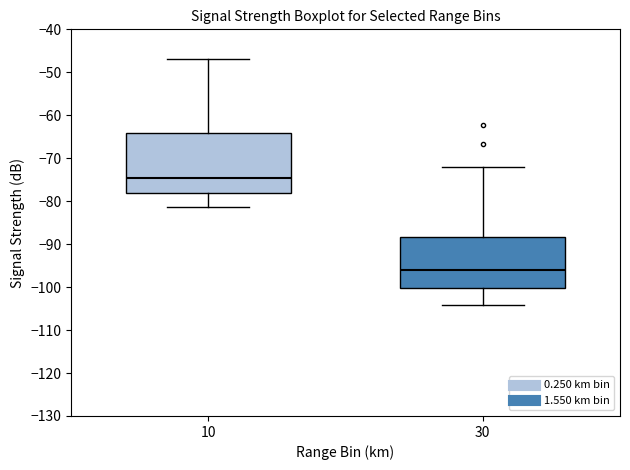

Reading left to right, read every box against the y-axis: the position of its median line, the range the box covers, and the ends of its whiskers. The values are not printed on the chart, so give them approximately, as read against the axis.

10: median -74, box -78 to -64, whiskers -81 to -47
30: median -96, box -100 to -88, whiskers -104 to -72